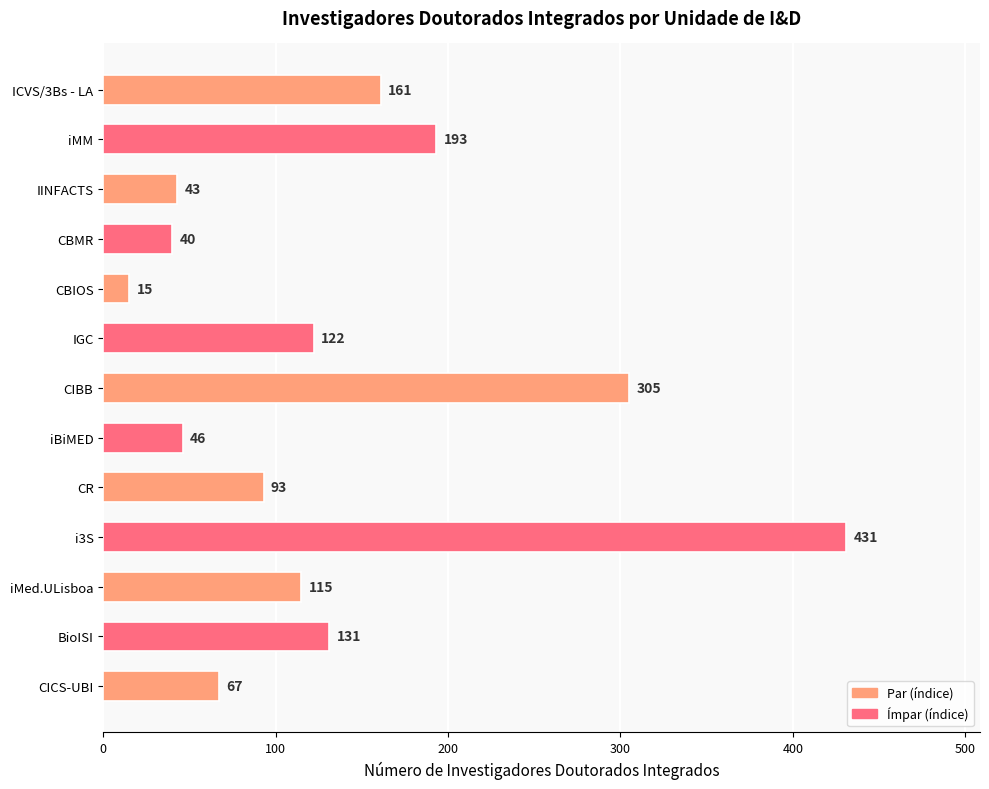

How many values are below 115?

6